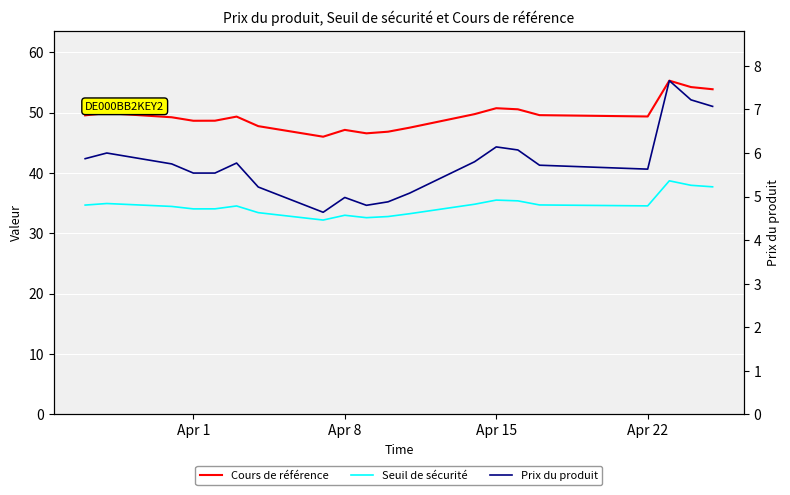

Rank the series by their average value, from highest to lowest.

Cours de référence, Seuil de sécurité, Prix du produit